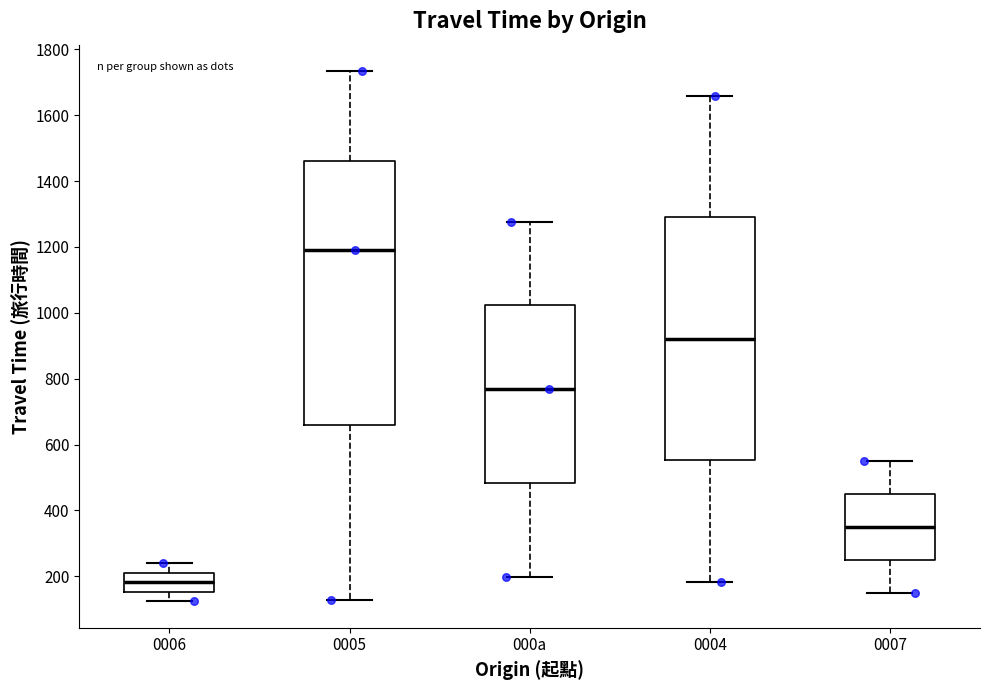

Reading left to right, read every box against the y-axis: the position of its median line, the range the box covers, and the ends of its whiskers. The values are not printed on the chart, so give them approximately, as read against the axis.

0006: median 180, box 160 to 220, whiskers 120 to 240
0005: median 1200, box 660 to 1460, whiskers 120 to 1740
000a: median 760, box 480 to 1020, whiskers 200 to 1280
0004: median 920, box 560 to 1300, whiskers 180 to 1660
0007: median 340, box 240 to 440, whiskers 140 to 560